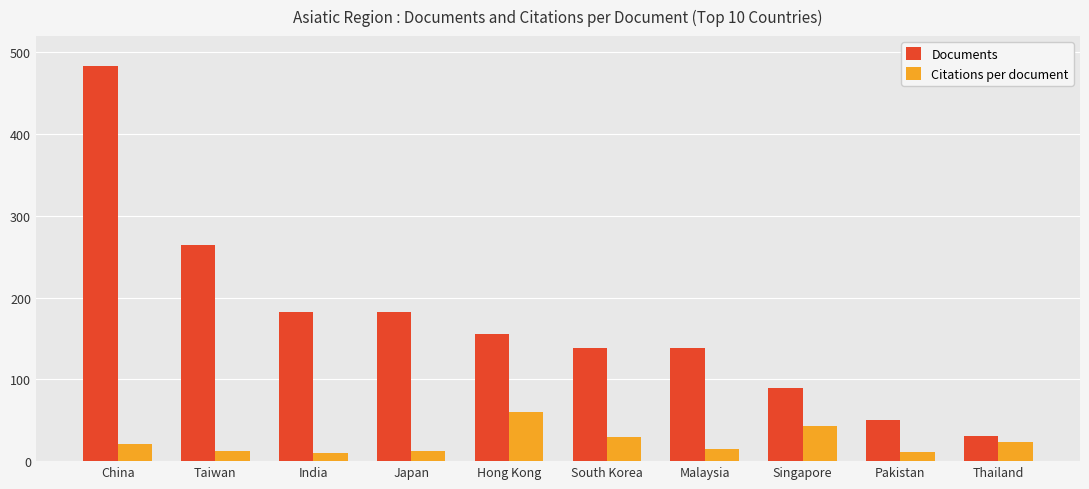

How many categories are shown in the chart?

10